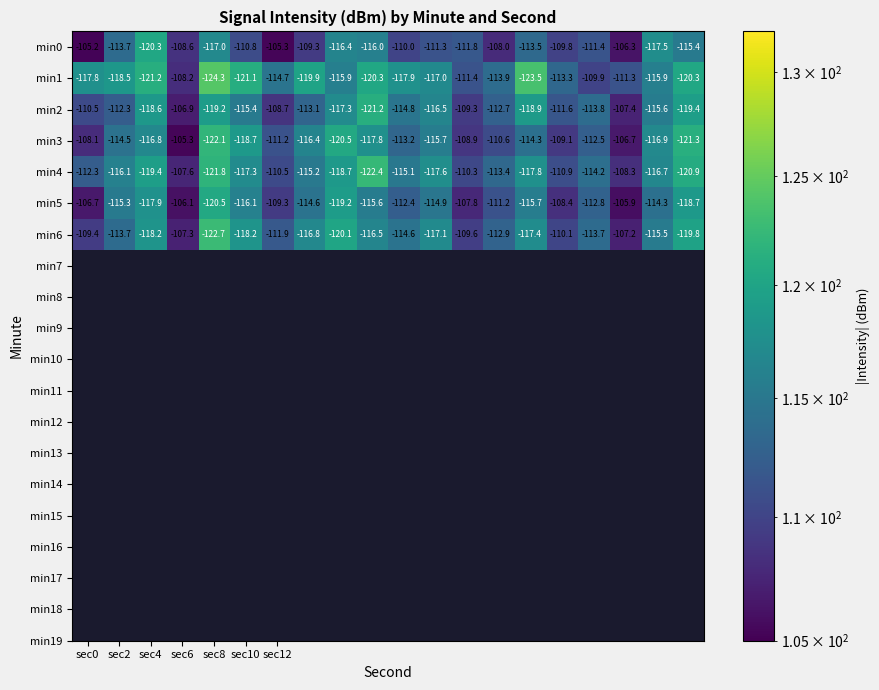

Which series has the largest total across all categories?

min0